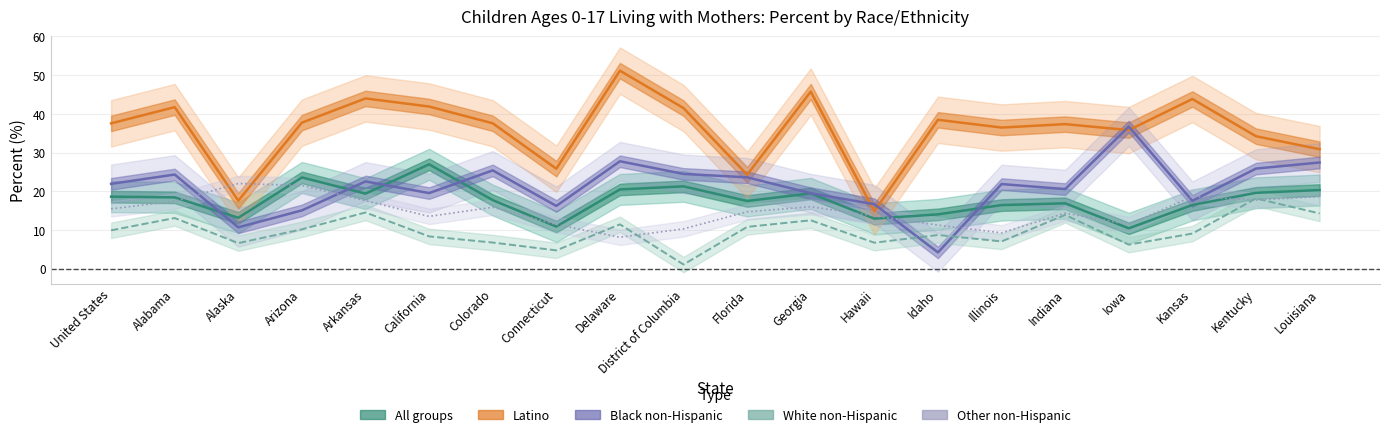

Is the value of Latino at Idaho greater than the value of Black non-Hispanic at Alabama?

Yes